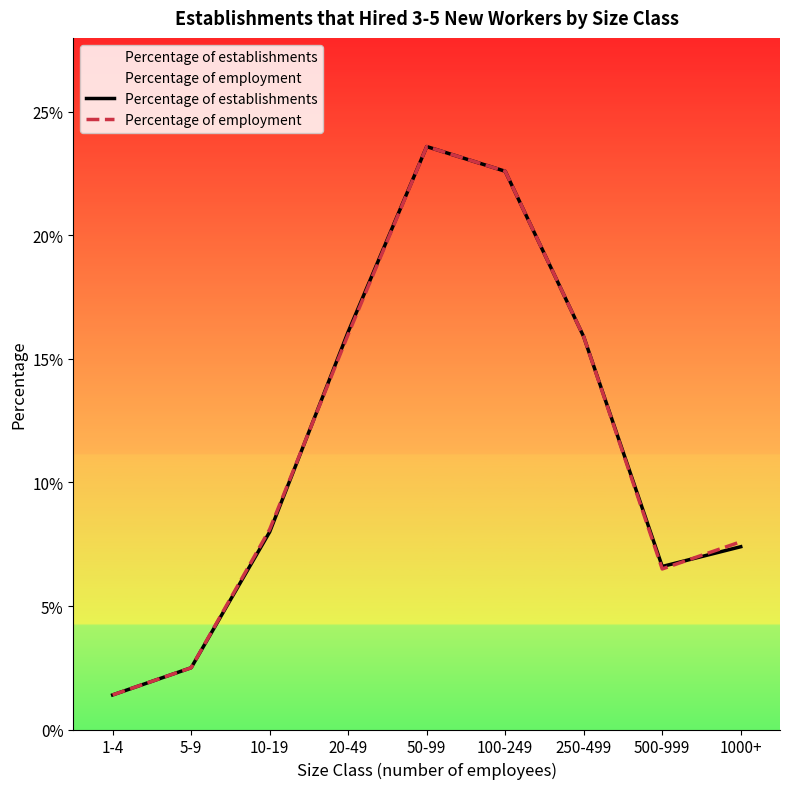

Between which two adjacent categories do Percentage of establishments and Percentage of employment first intersect?

10-19 and 20-49